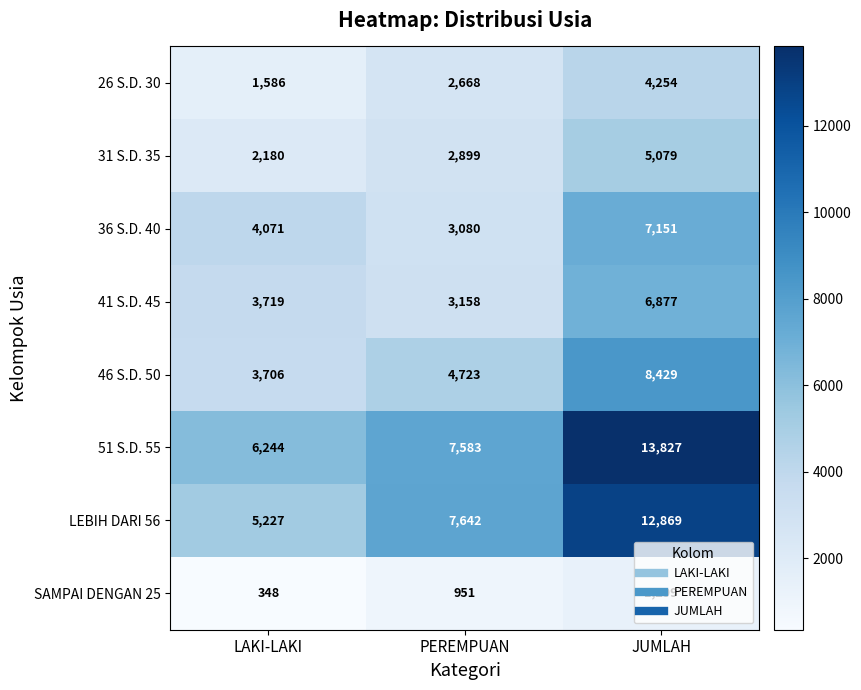

The 31 S.D. 35 series shows 2908 at LAKI-LAKI. True or false?

False